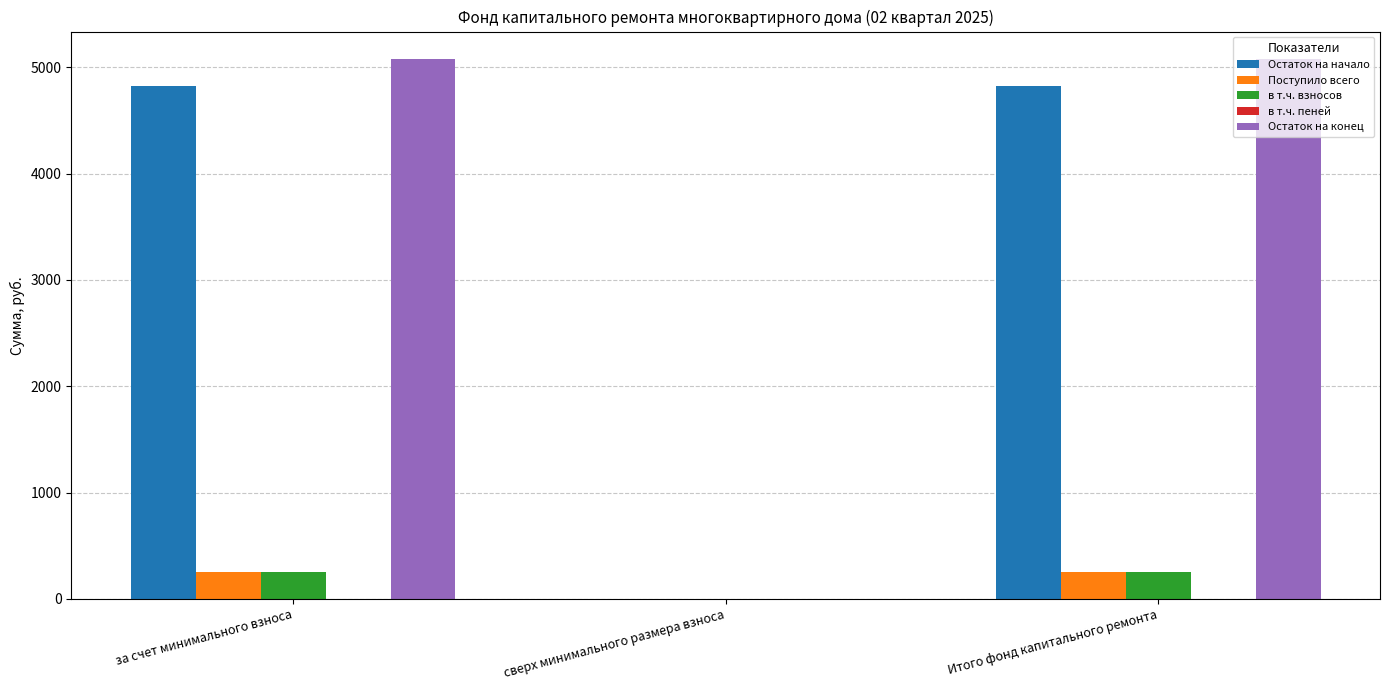

Between сверх минимального размера взноса and Итого фонд капитального ремонта, which series saw the biggest shift?

Остаток на конец